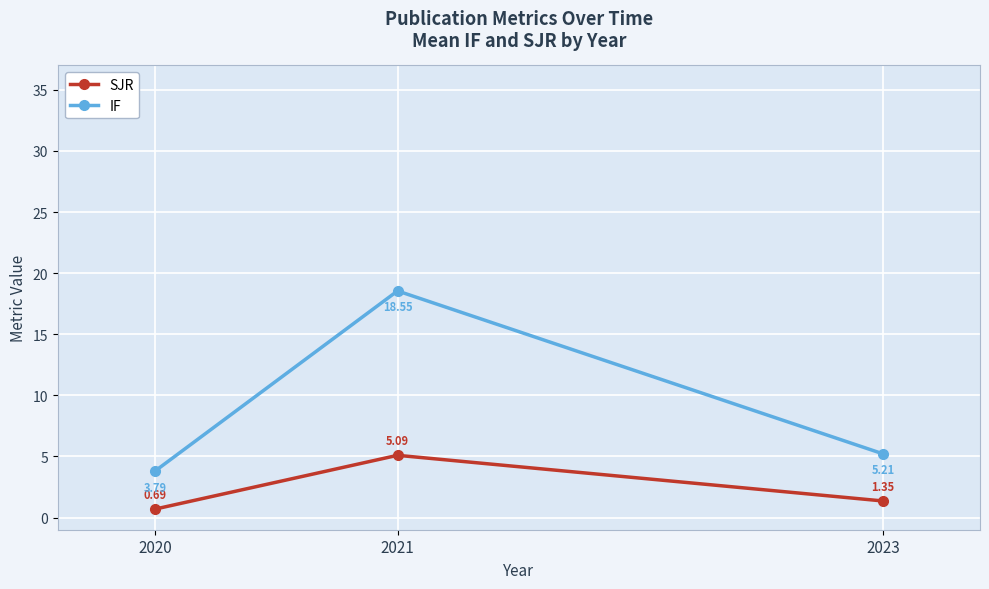

What is the value of the IF point at the 3rd from the left?

5.2